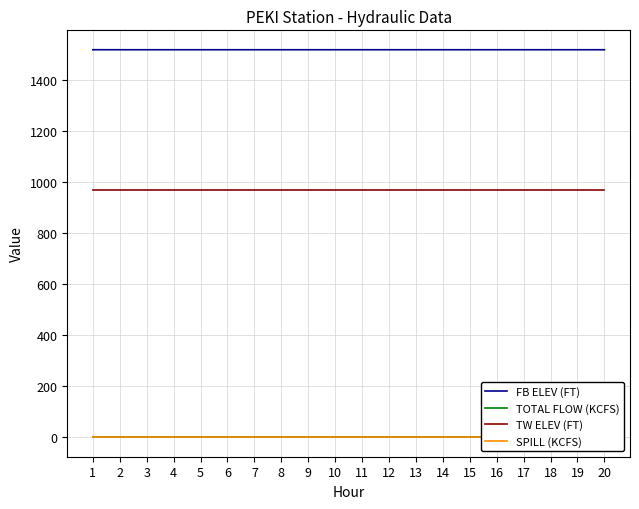

Which series has the largest range (max minus min)?

FB ELEV (FT)